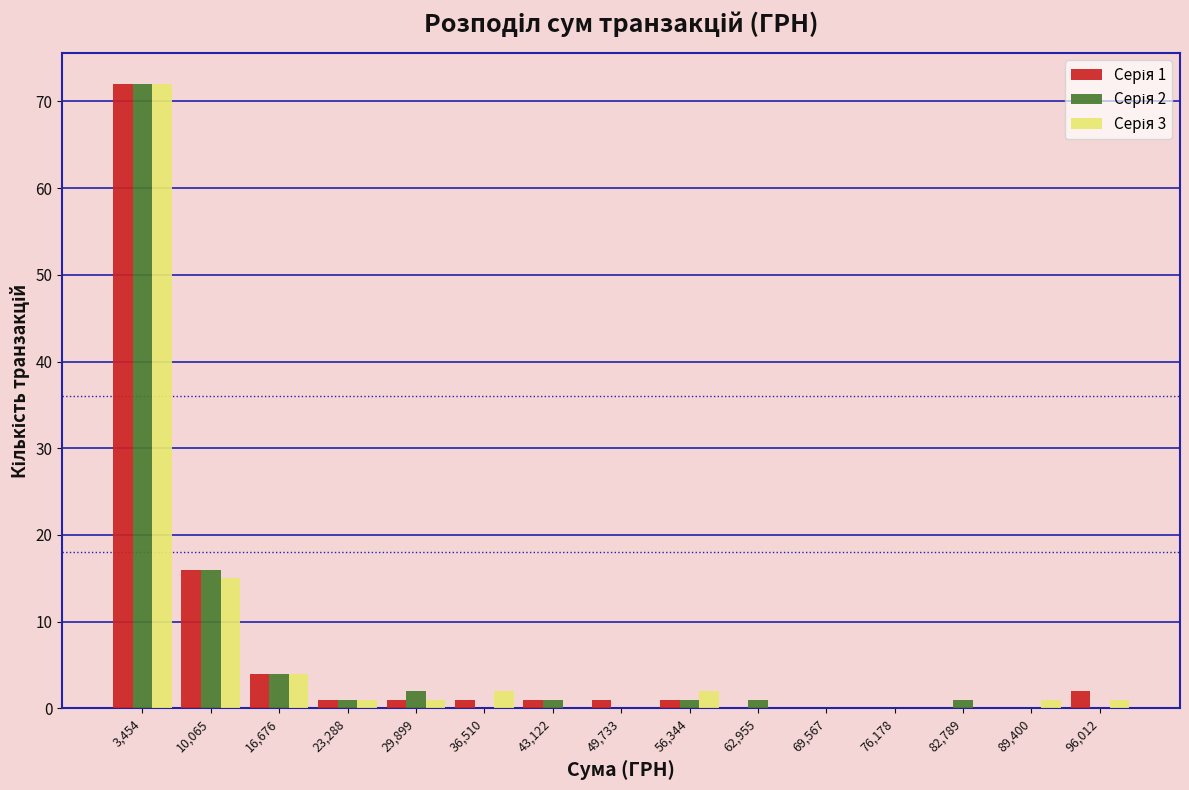

In the Серія 2 series, which range on the x-axis has the tallest bar?

0 to 7000